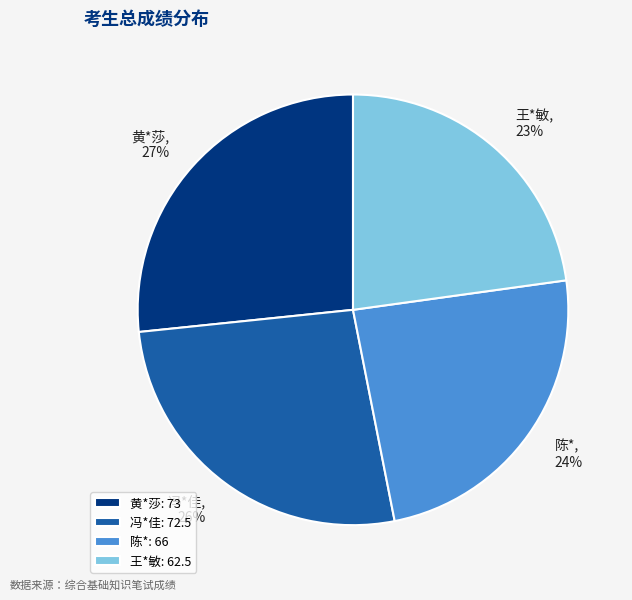

Is the sum of 陈* and 王*敏 greater than half?

No